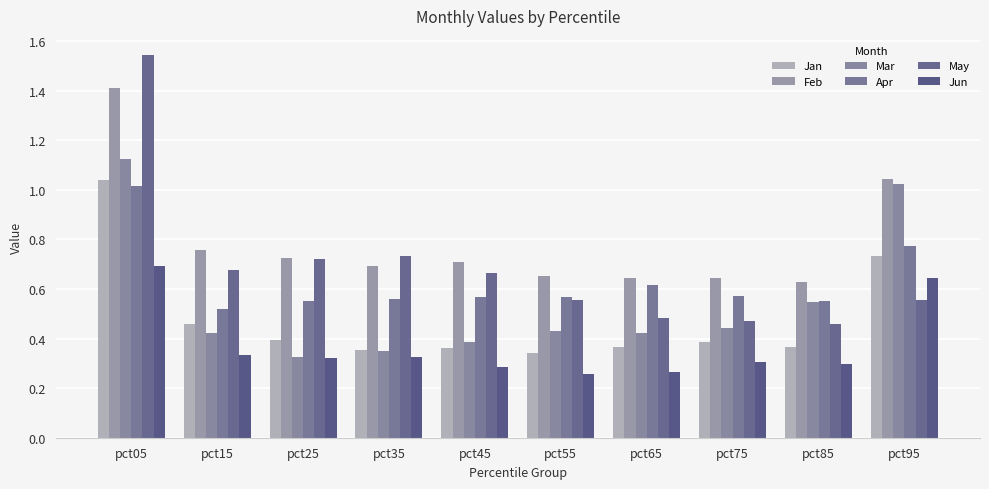

Which label corresponds to the largest value in the chart?

pct05